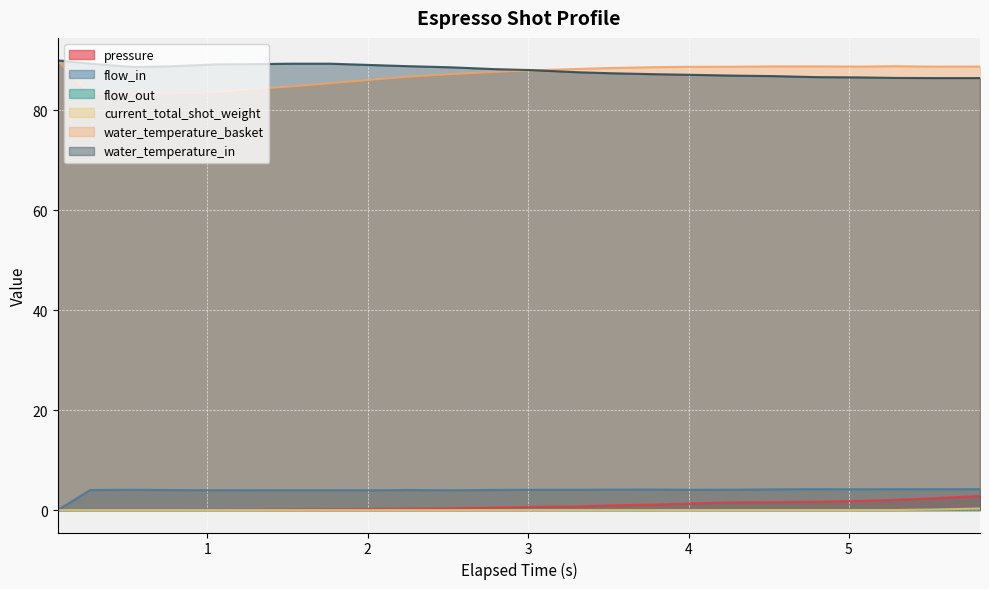

Count the current_total_shot_weight values in the range 0 to 1.

24